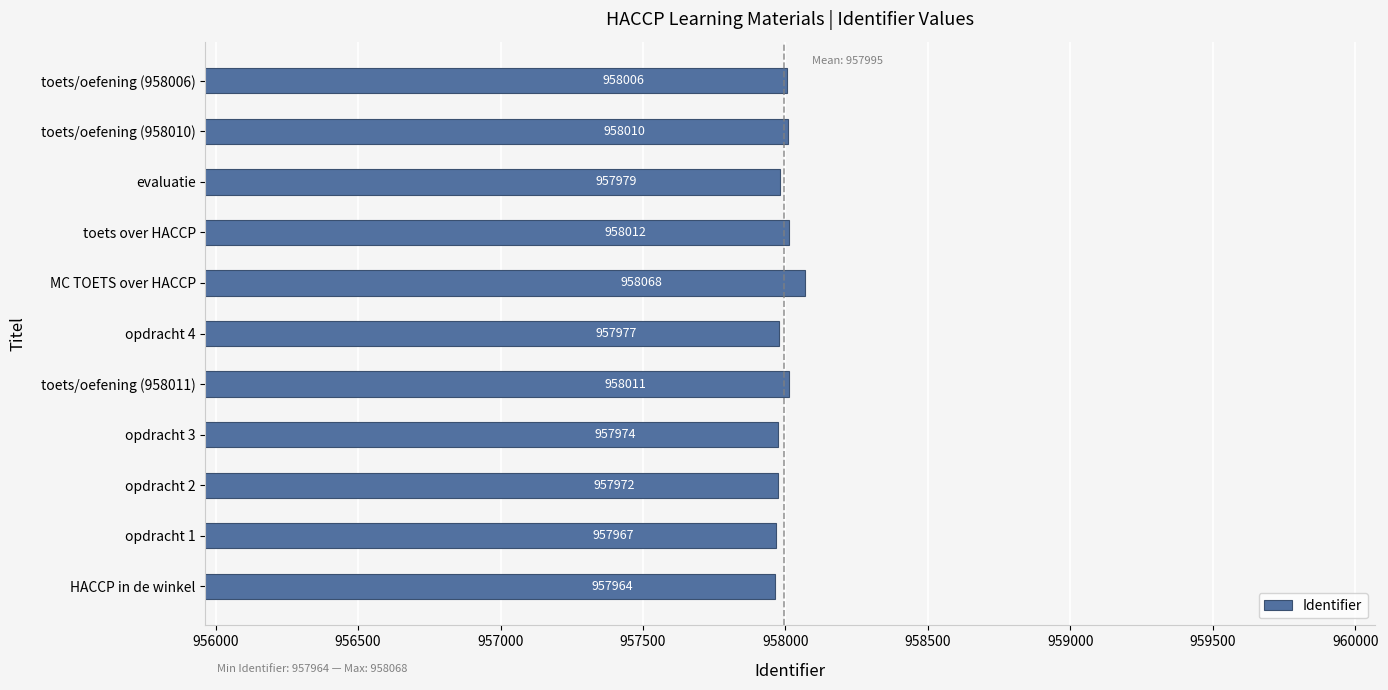

Which has a higher value, toets/oefening (958011) or opdracht 3?

toets/oefening (958011)